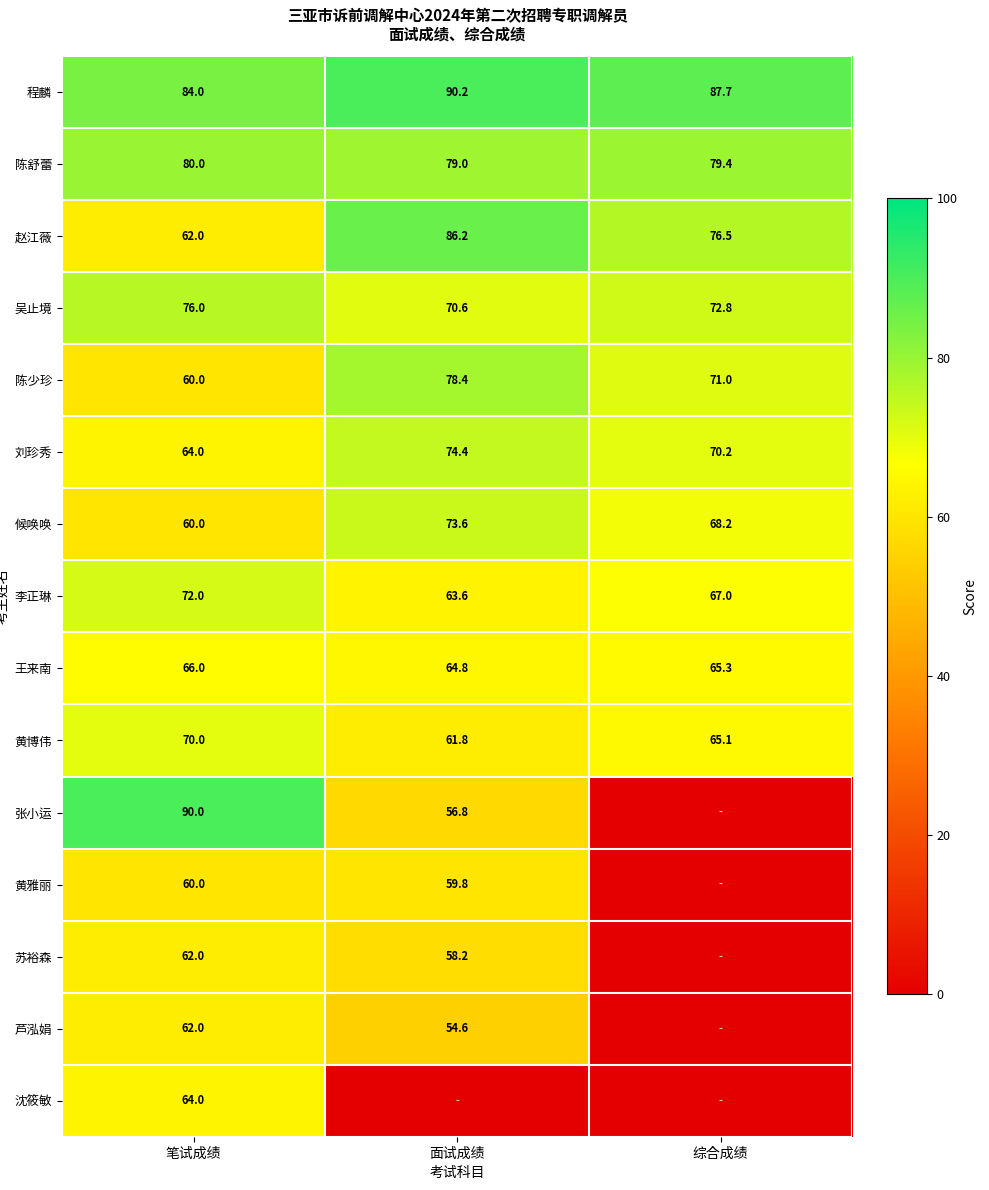

What is the average value of the 候唤唤 series?

67.3